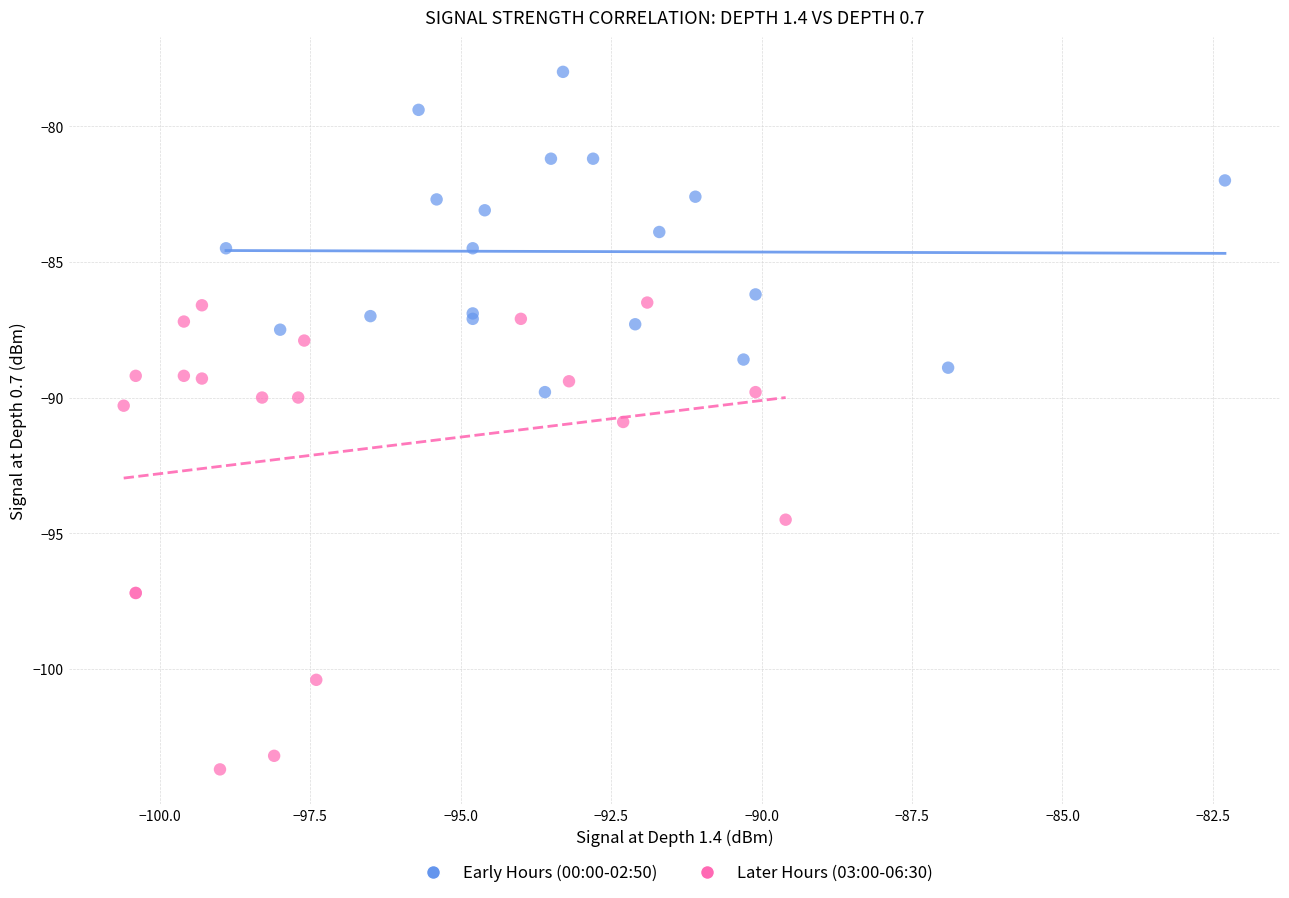

Which series has the widest spread of Y values?

Later Hours (03:00-06:30)